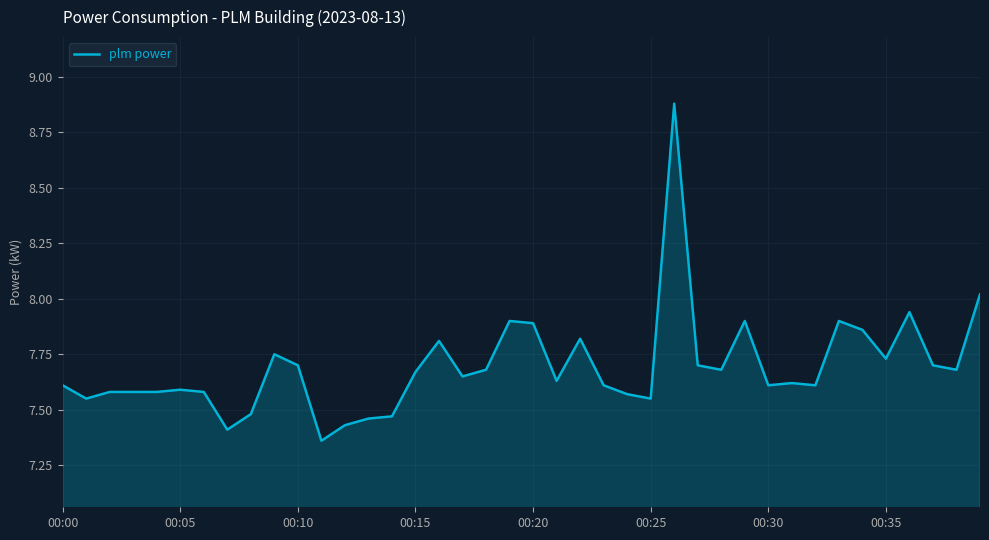

What is the greatest value displayed?

8.9